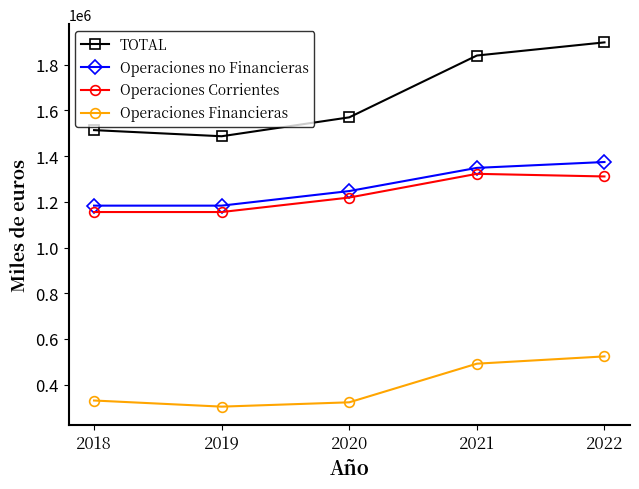

In Operaciones Corrientes, how many points are higher than both neighbors (excluding endpoints)?

1